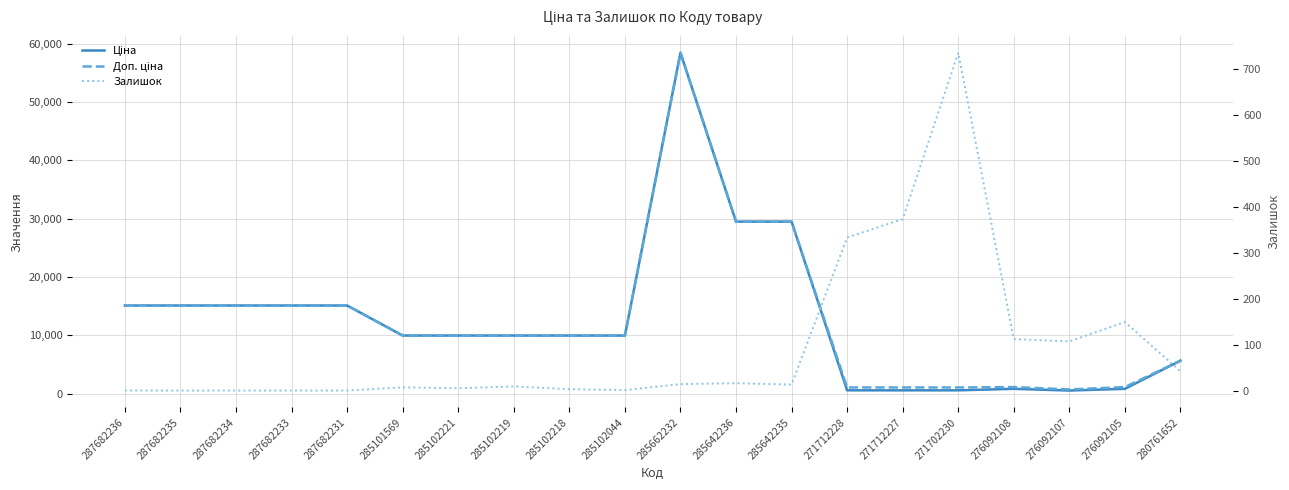

Between 271702230 and 276092107, which series saw the biggest shift?

Залишок